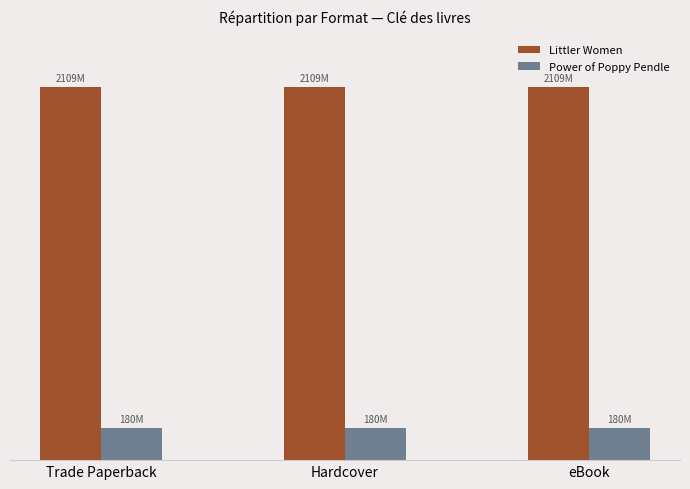

Is it true that Power of Poppy Pendle equals 180104514 at Trade Paperback?

True